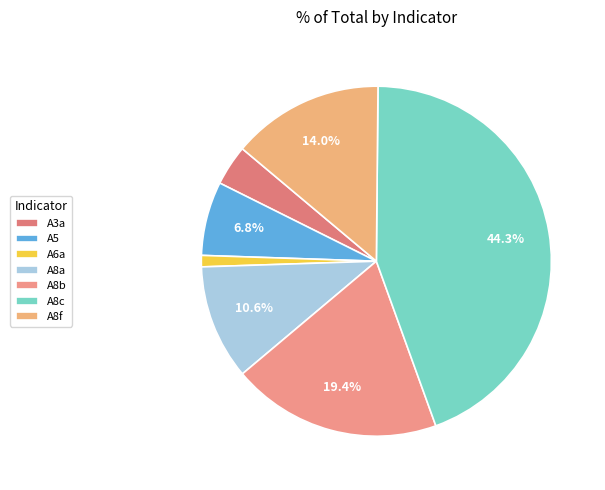

What is the change in value from A6a to A8c?

+48.0